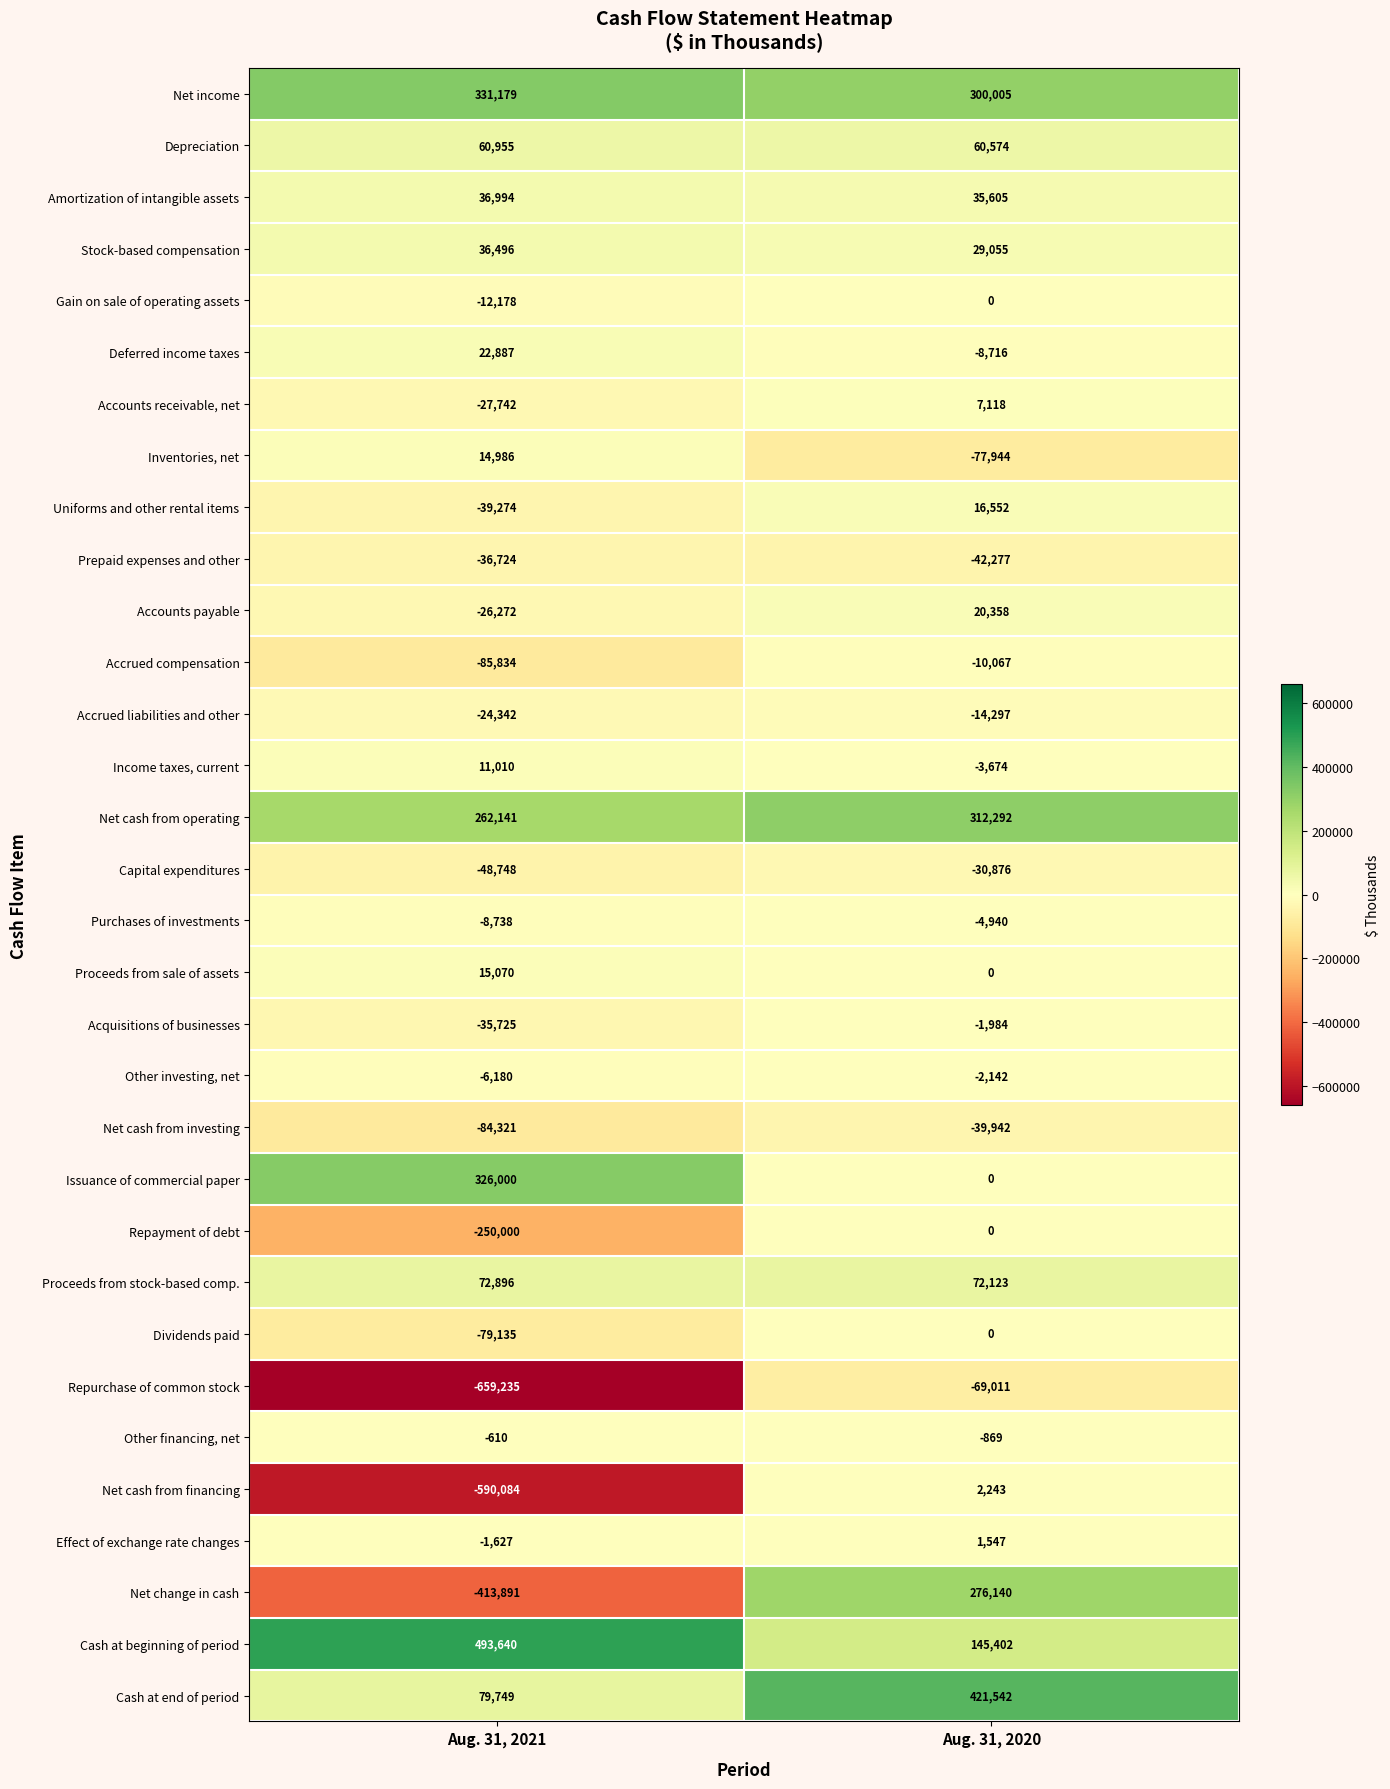

Is it true that Stock-based compensation equals 36496 at Aug. 31, 2021?

True